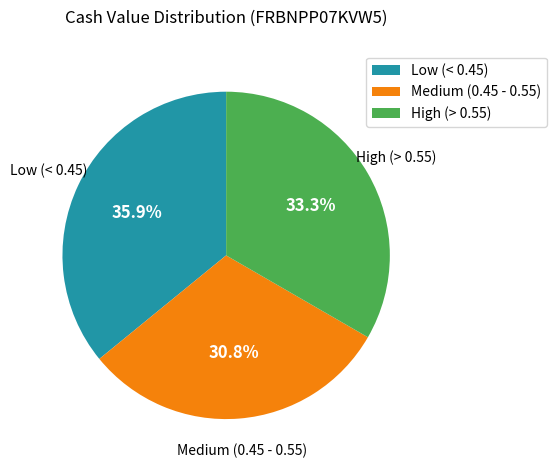

To the nearest percent, what is the average slice percentage?

33%